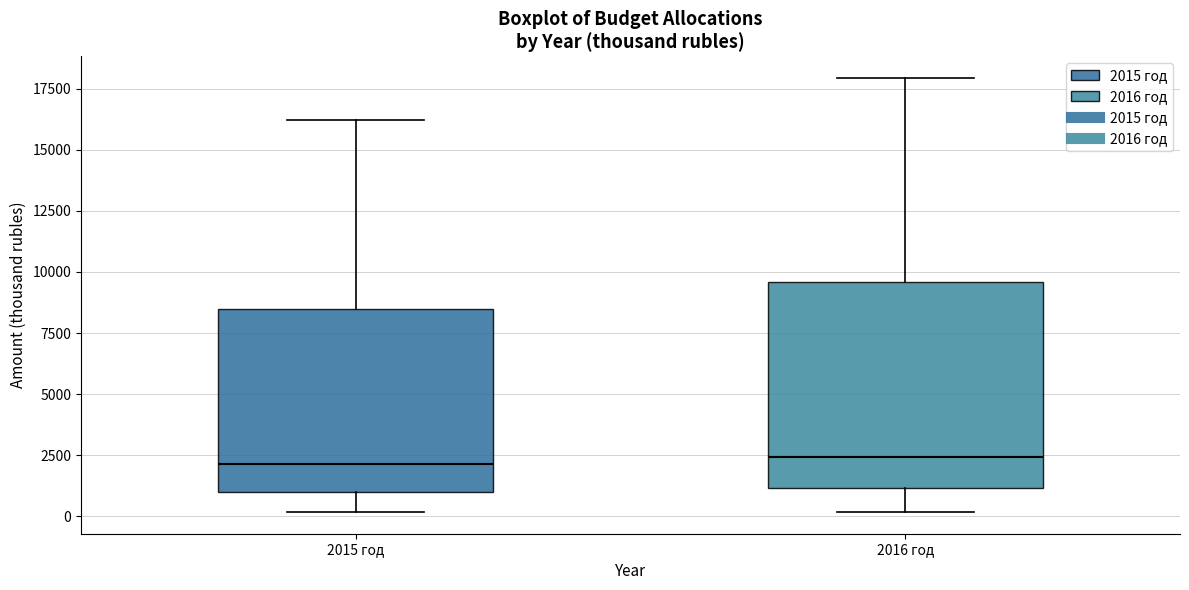

Reading left to right, transcribe this box plot: for each box, give where its median line is, the range the box spans, and where its two whiskers end, as read against the y-axis. The values are not printed on the chart, so give them approximately, as read against the axis.

2015 год: median 2000, box 1000 to 8500, whiskers 0 to 16000
2016 год: median 2500, box 1000 to 9500, whiskers 0 to 18000